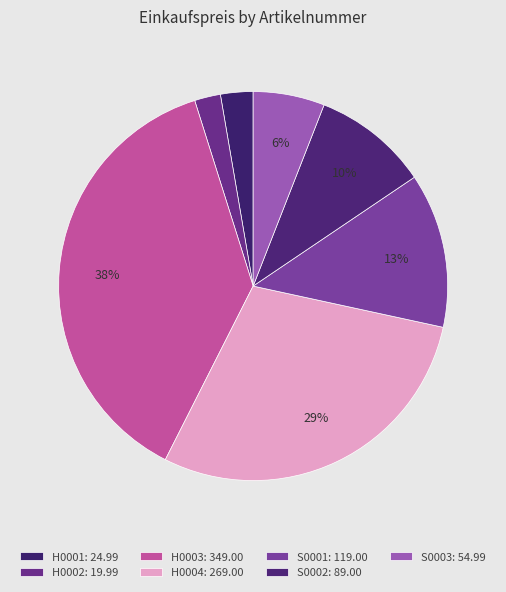

The H0002 slice represents 11% of the pie. True or false?

False